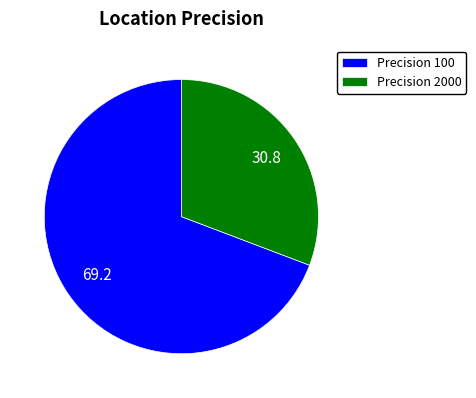

Which category has the smallest portion of the pie?

Precision 2000